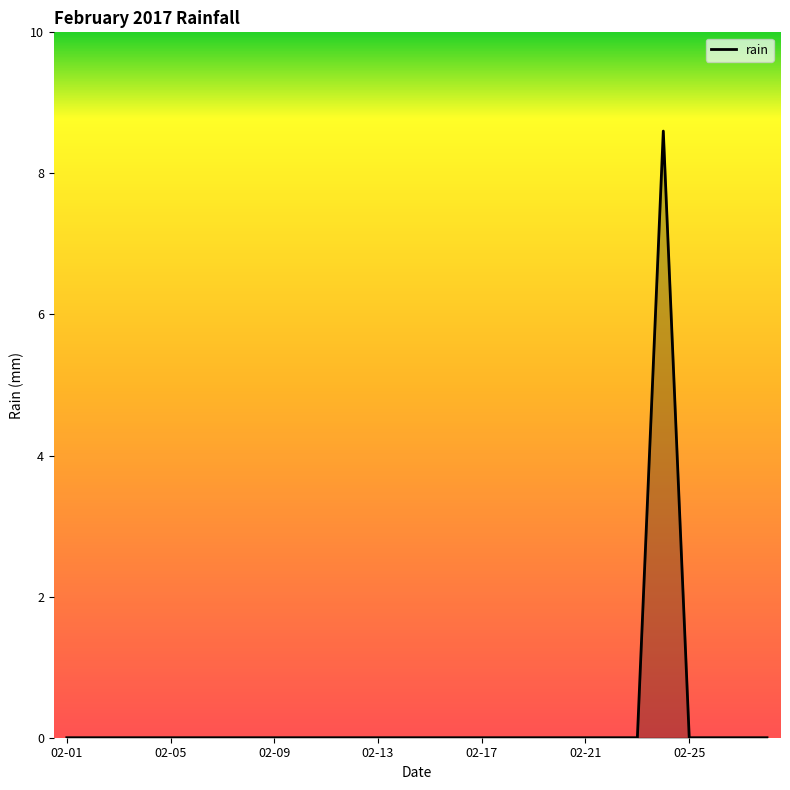

What is the greatest value displayed?

8.6